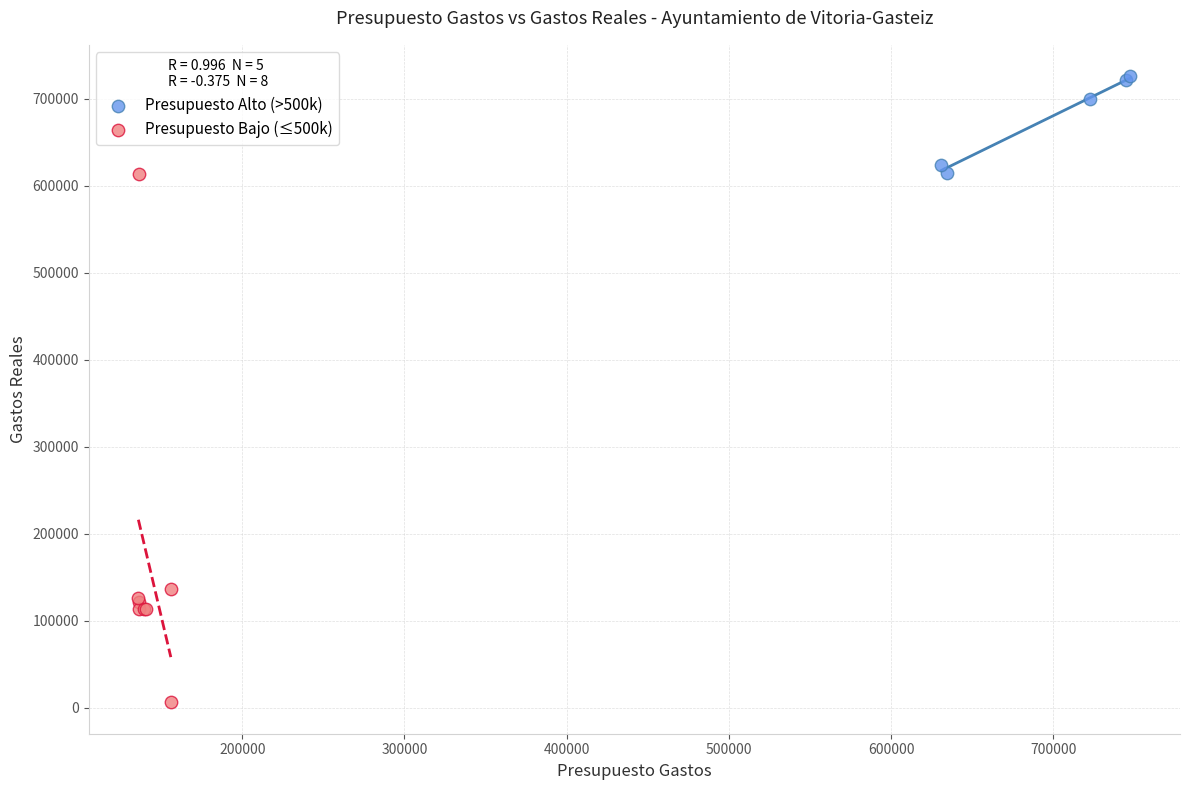

Which series contains the lowest Y value?

Presupuesto Bajo (≤500k)